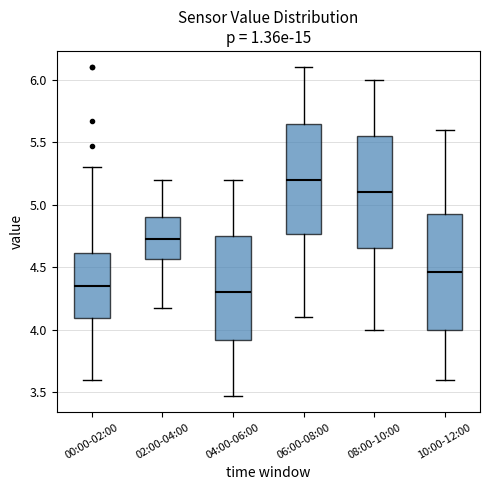

Where does the median line of the box for 10:00-12:00 sit on the y-axis? The values are not printed on the chart, so give them approximately, as read against the axis.

4.45